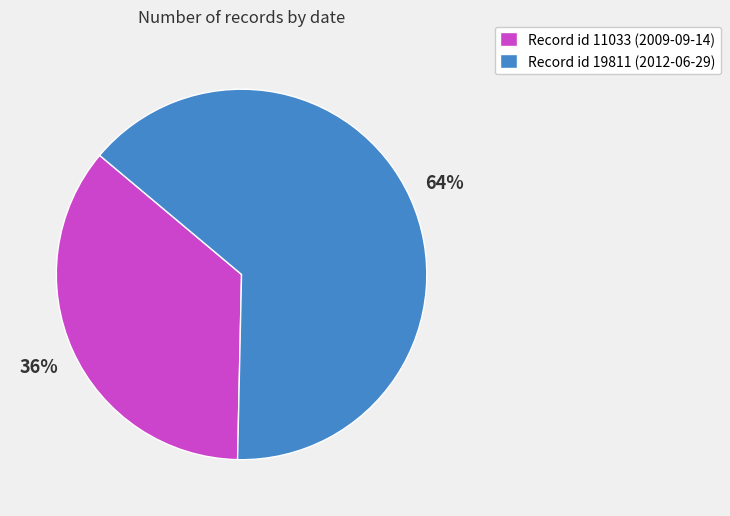

Which has a higher value, Record id 11033 (2009-09-14) or Record id 19811 (2012-06-29)?

Record id 19811 (2012-06-29)